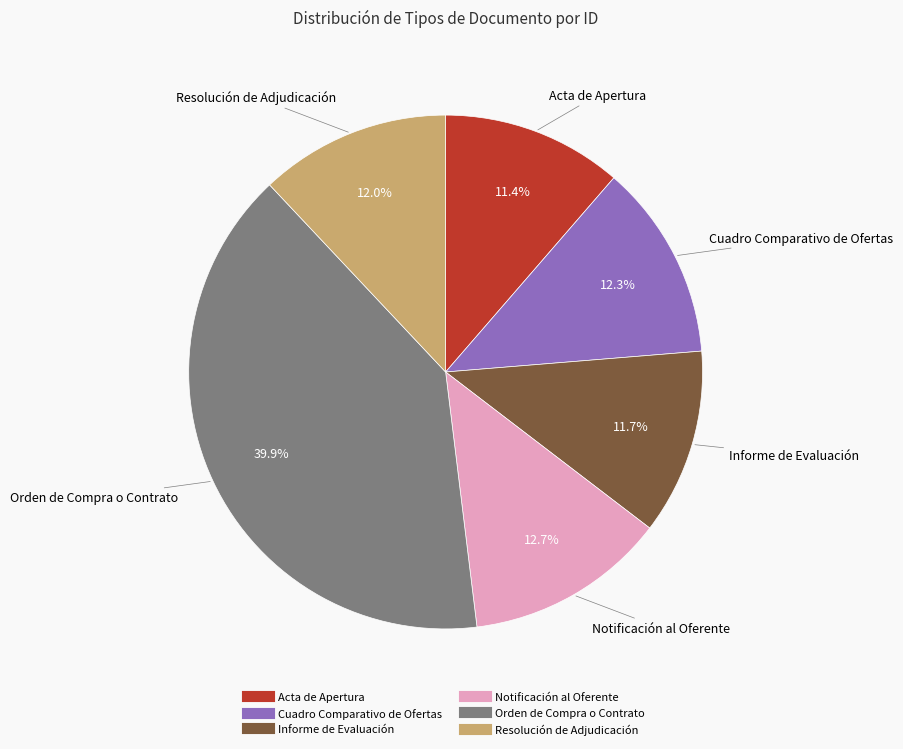

Is Cuadro Comparativo de Ofertas the majority of the pie?

No